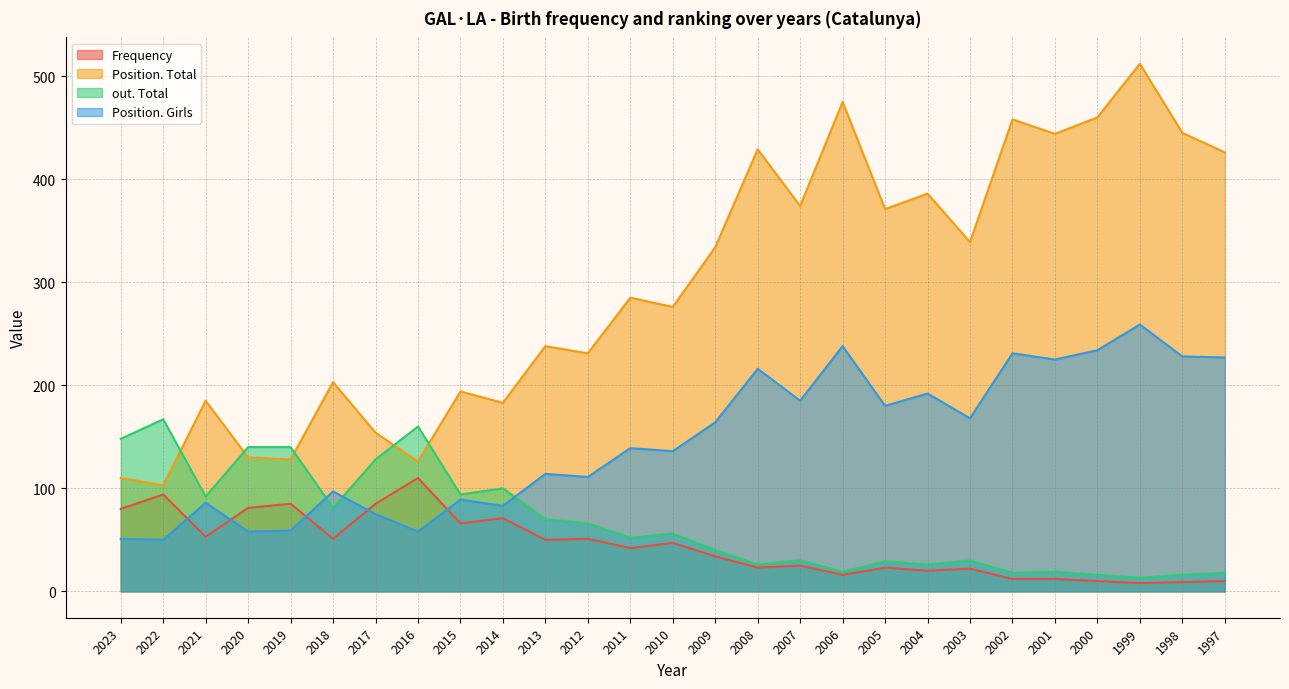

What is the sum of all out. Total values?

1794